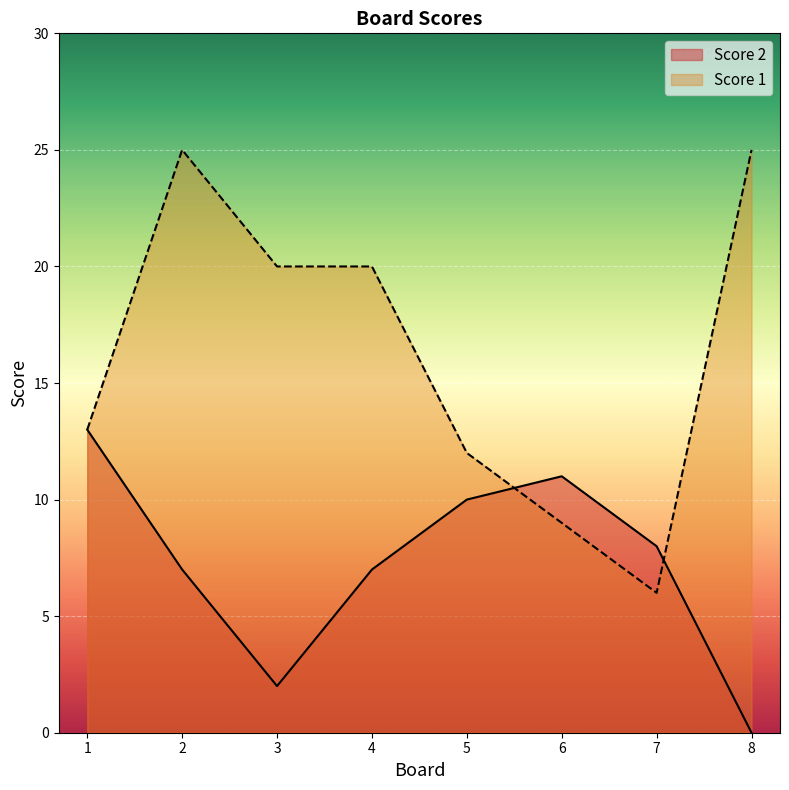

Which has a higher value, 8 or 1?

1